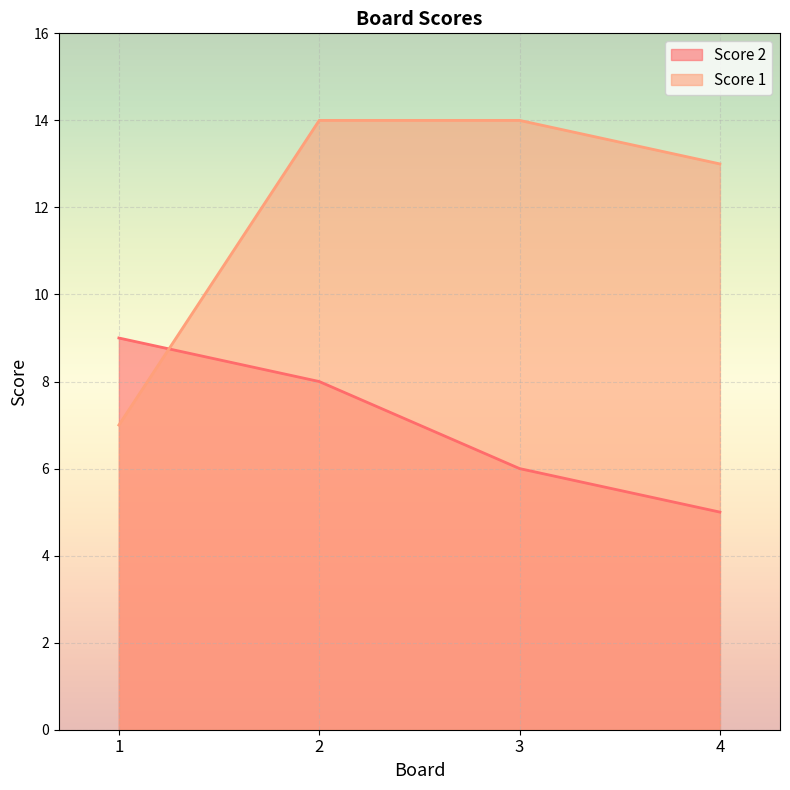

Which category has the lowest value across all series?

4